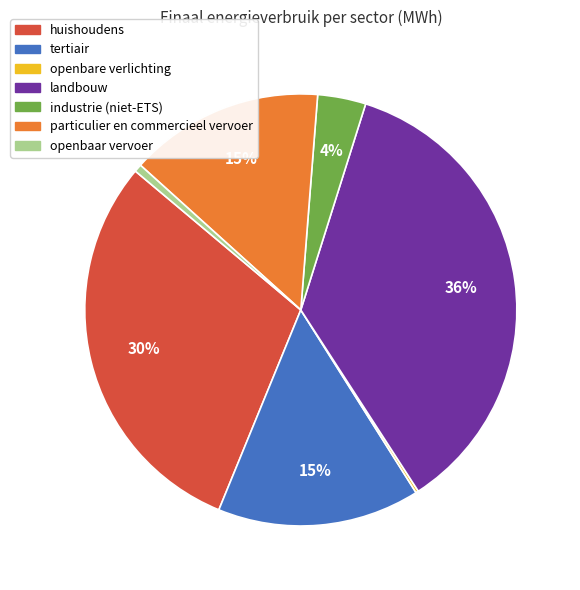

True or false: openbaar vervoer accounts for 1% of the total.

True